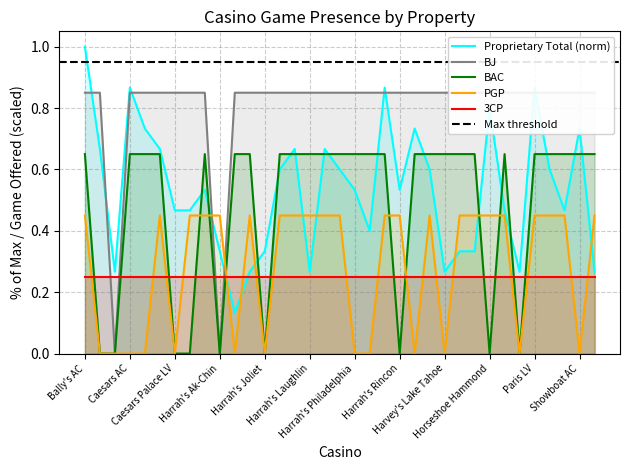

At which label is PGP closest to 0?

Bally's LV